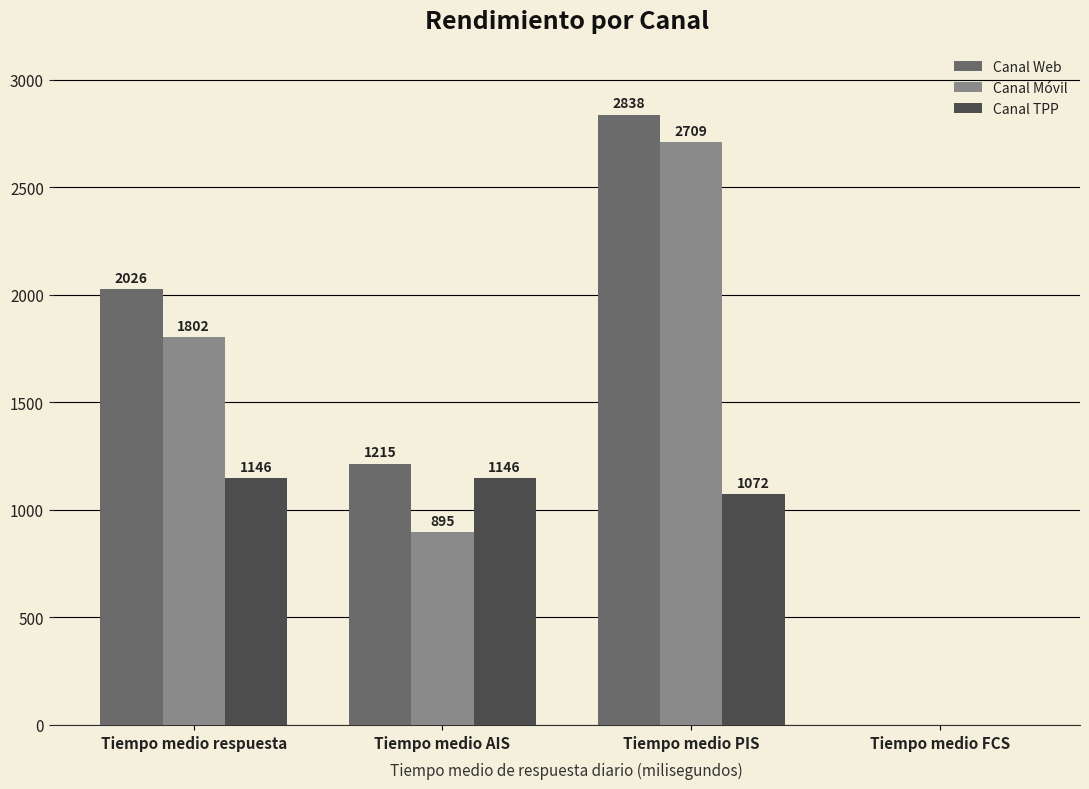

Which category has the highest value in the Canal Web series?

Tiempo medio PIS